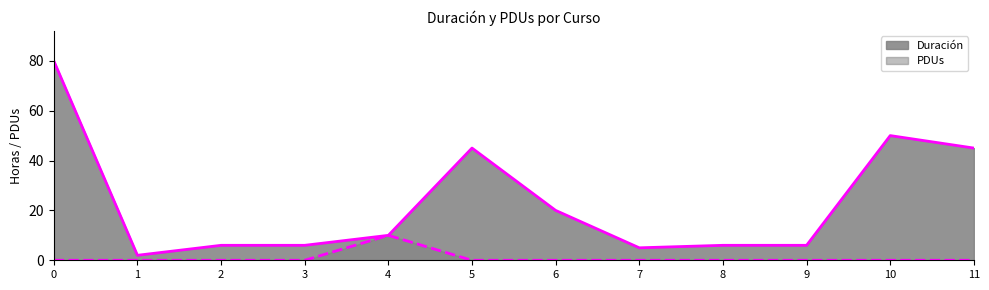

How many data points in Duración are less than 10?

6